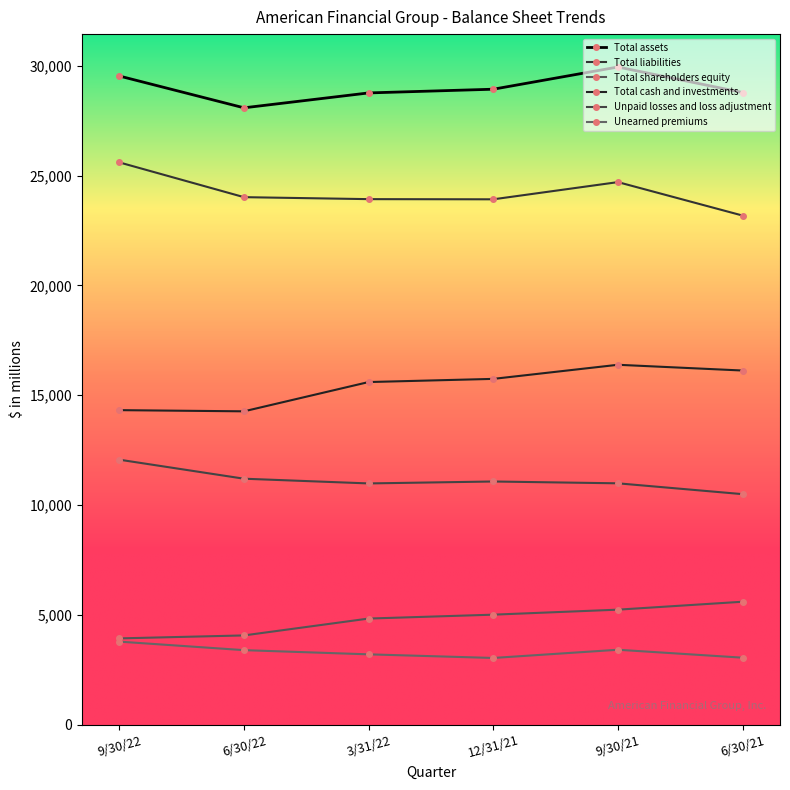

How many values in the Total shareholders equity series are below 5012?

3